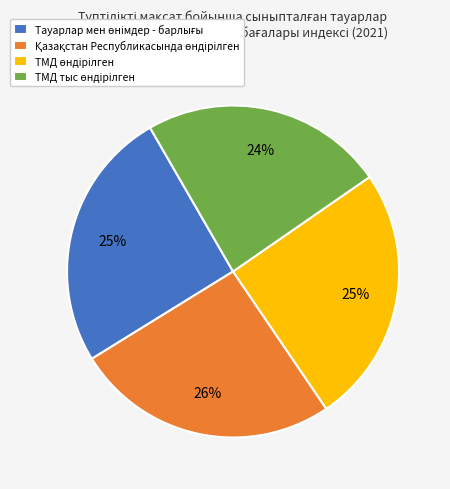

To the nearest percent, what is the difference between the largest and smallest slice percentages?

2%